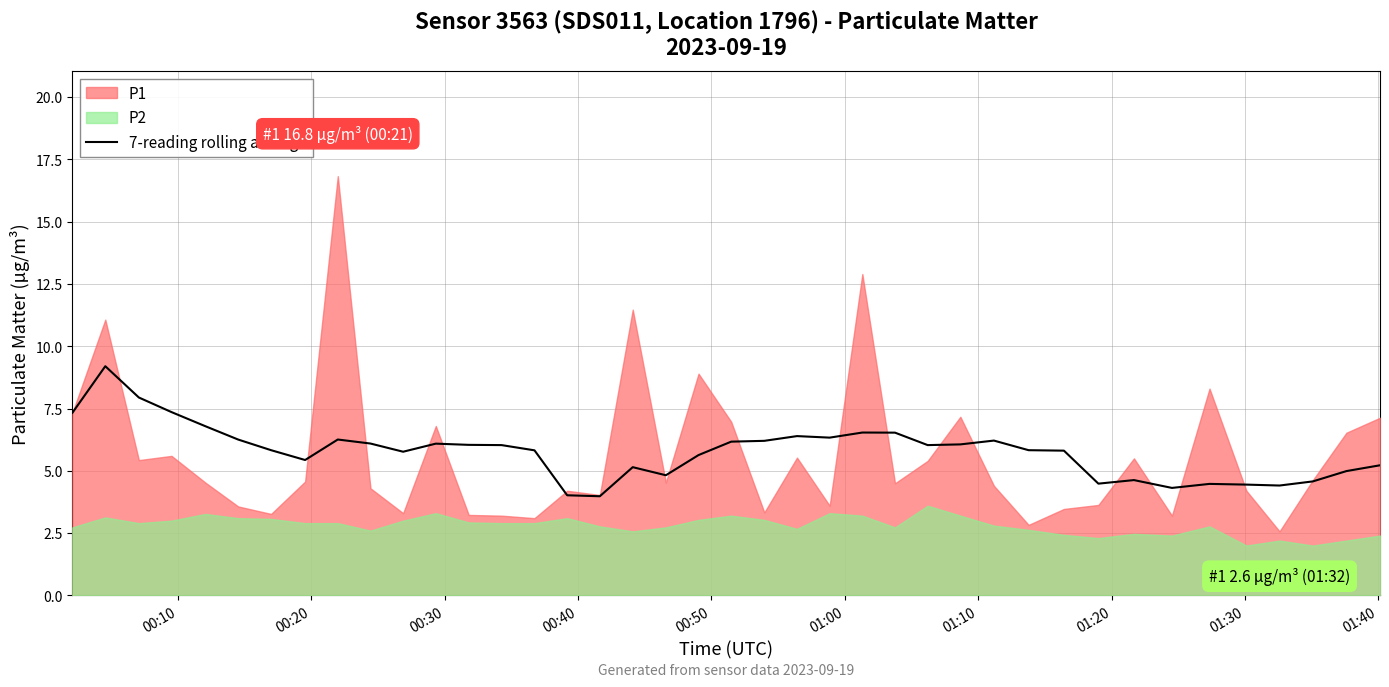

What is the minimum value for 7-reading rolling average?

4.0